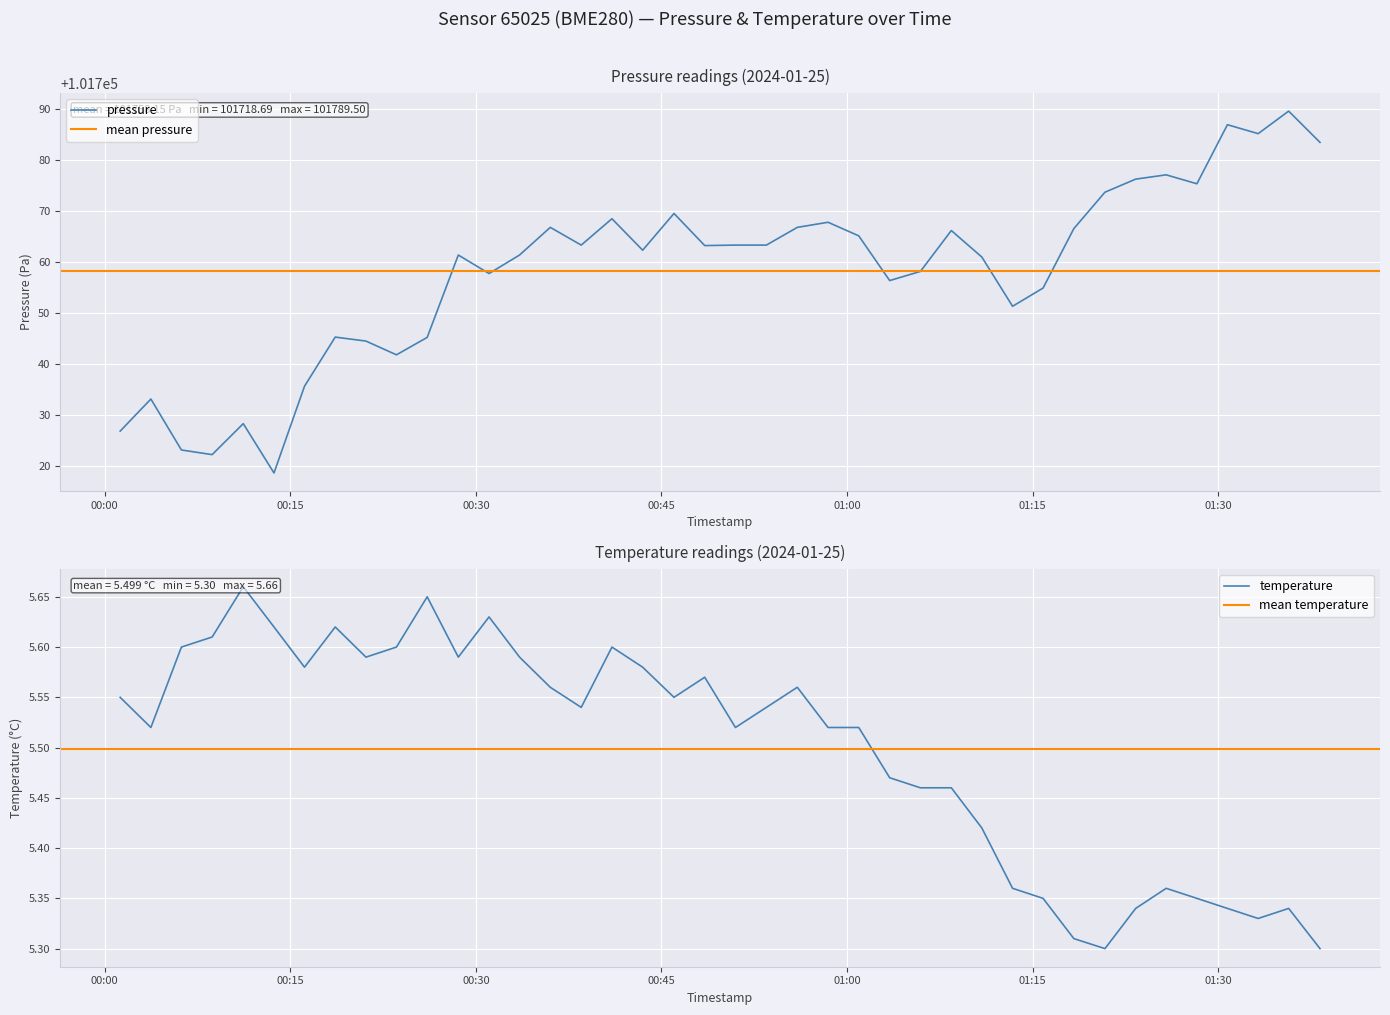

Which has a higher value, 2024-01-25T00:36:01 or 2024-01-25T01:08:26?

2024-01-25T00:36:01